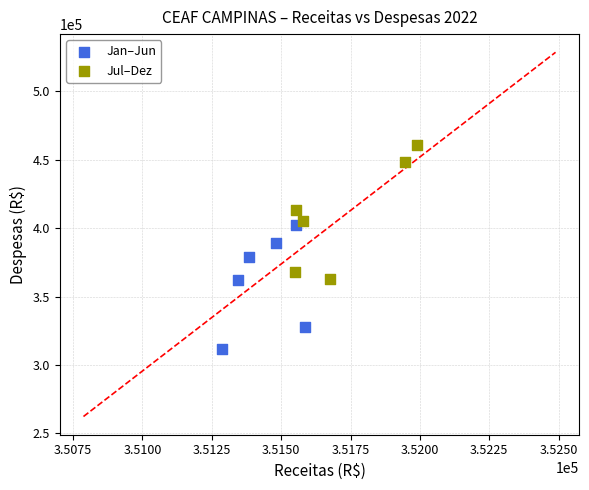

Which series reaches the minimum Y coordinate?

Jan–Jun